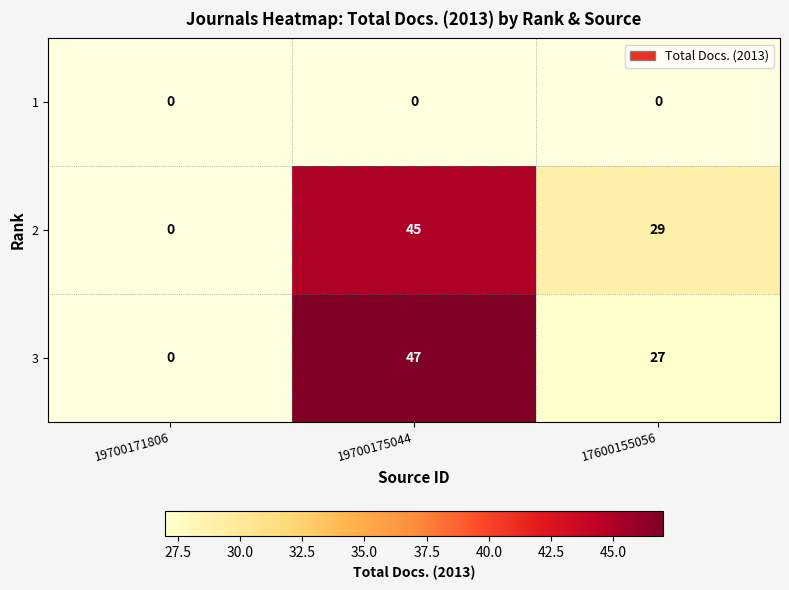

How many distinct data groups are displayed?

3